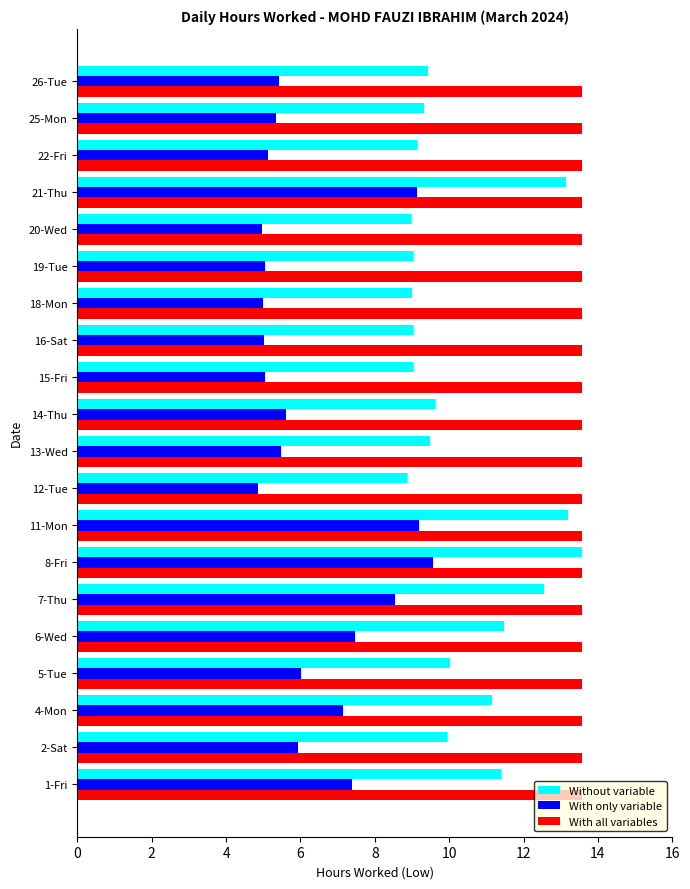

List the series in order of their overall mean, highest first.

With all variables, Without variable, With only variable